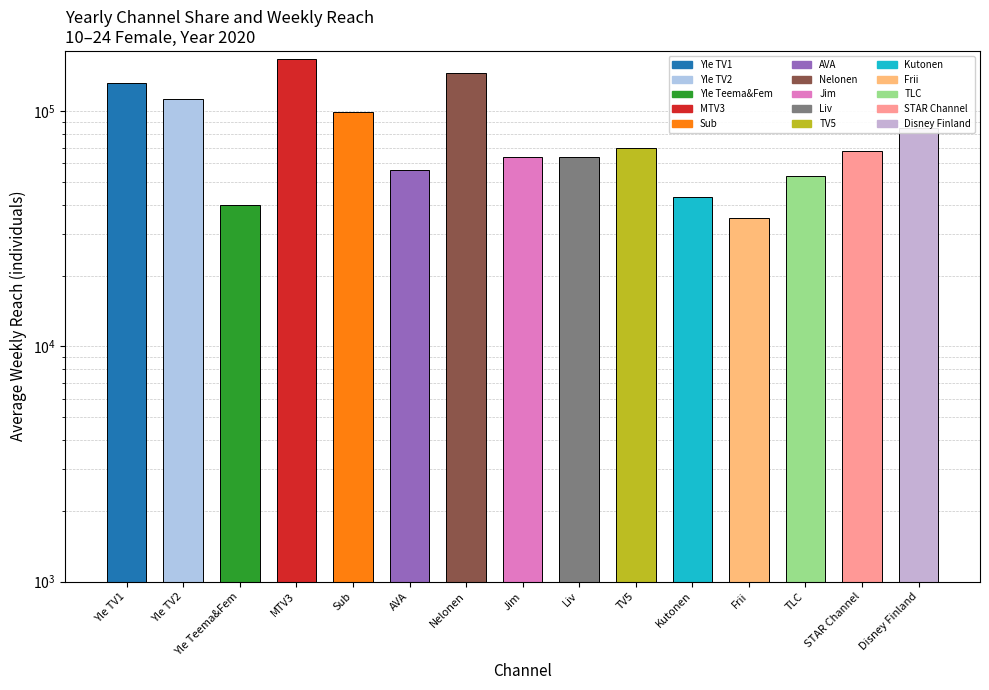

True or false: the data shows 29846 at TLC.

False